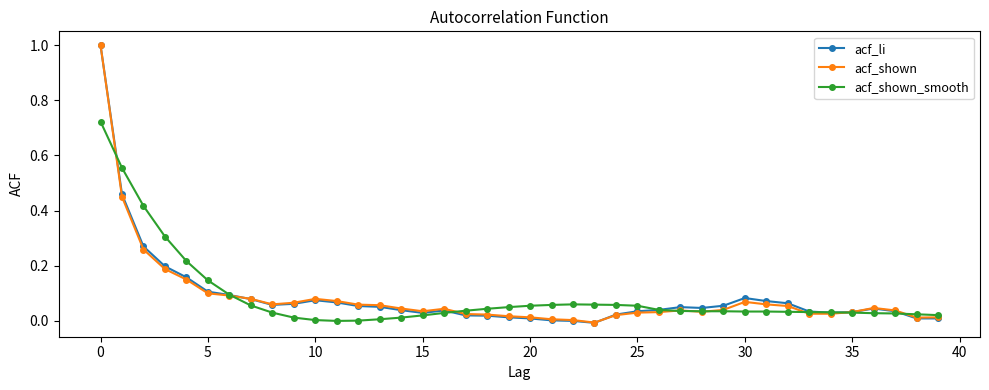

Is this an area chart (filled region under the line)?

No